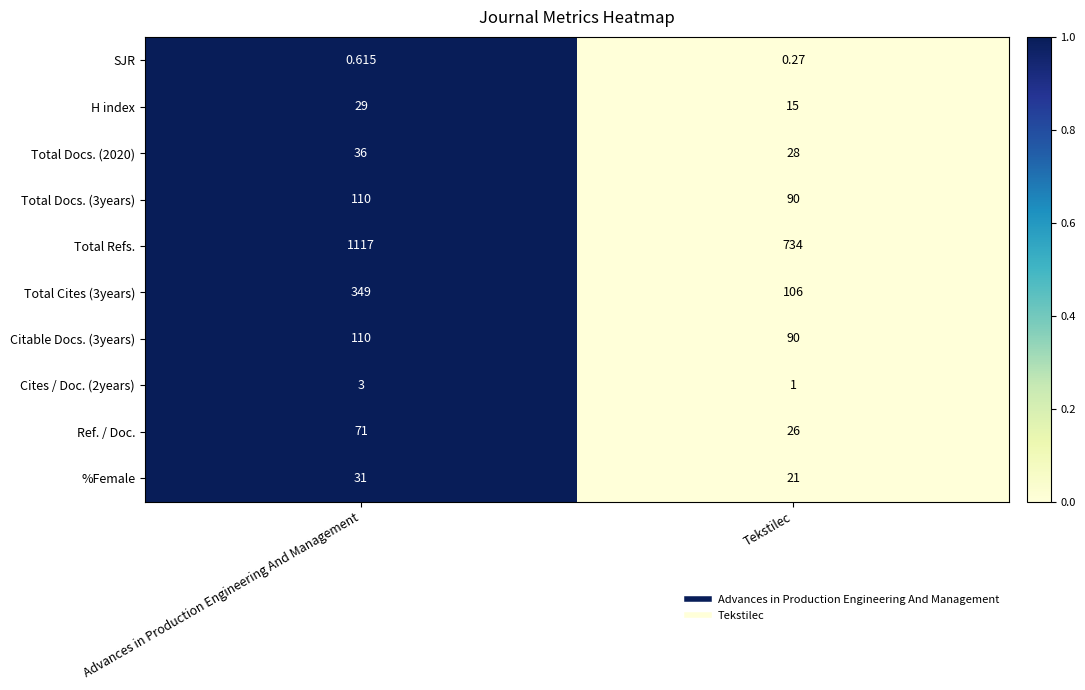

Which series changed the most between Advances in Production Engineering And Management and Tekstilec?

Total Refs.